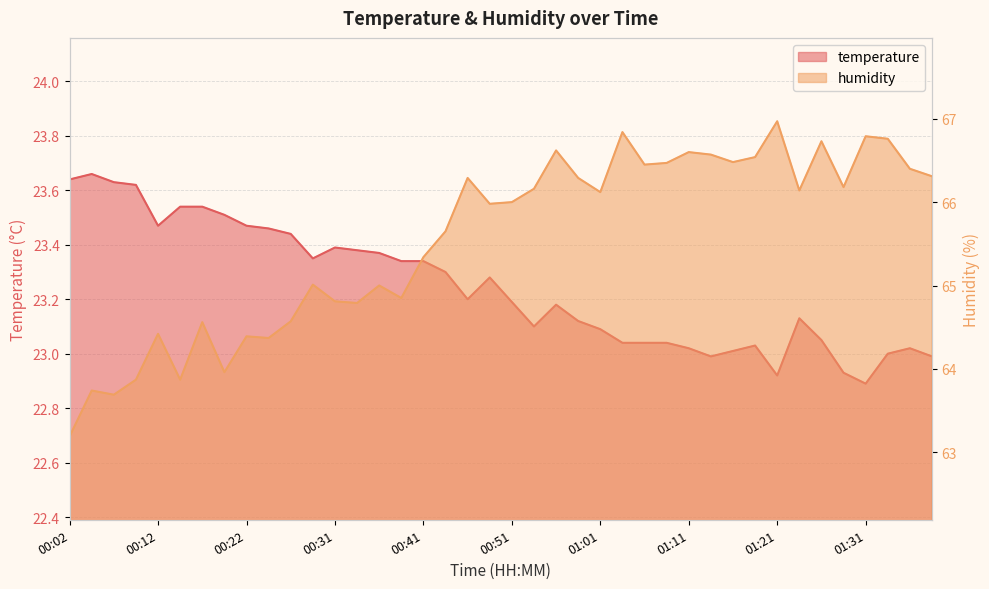

How many interior local peaks does the temperature series have?

7